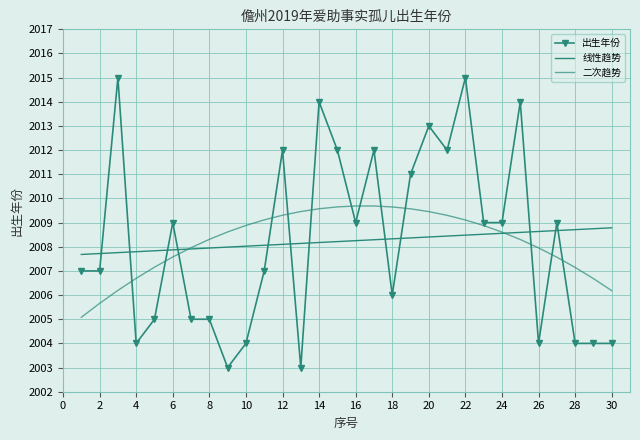

True or false: 线性趋势 and 二次趋势 cross at least once.

True